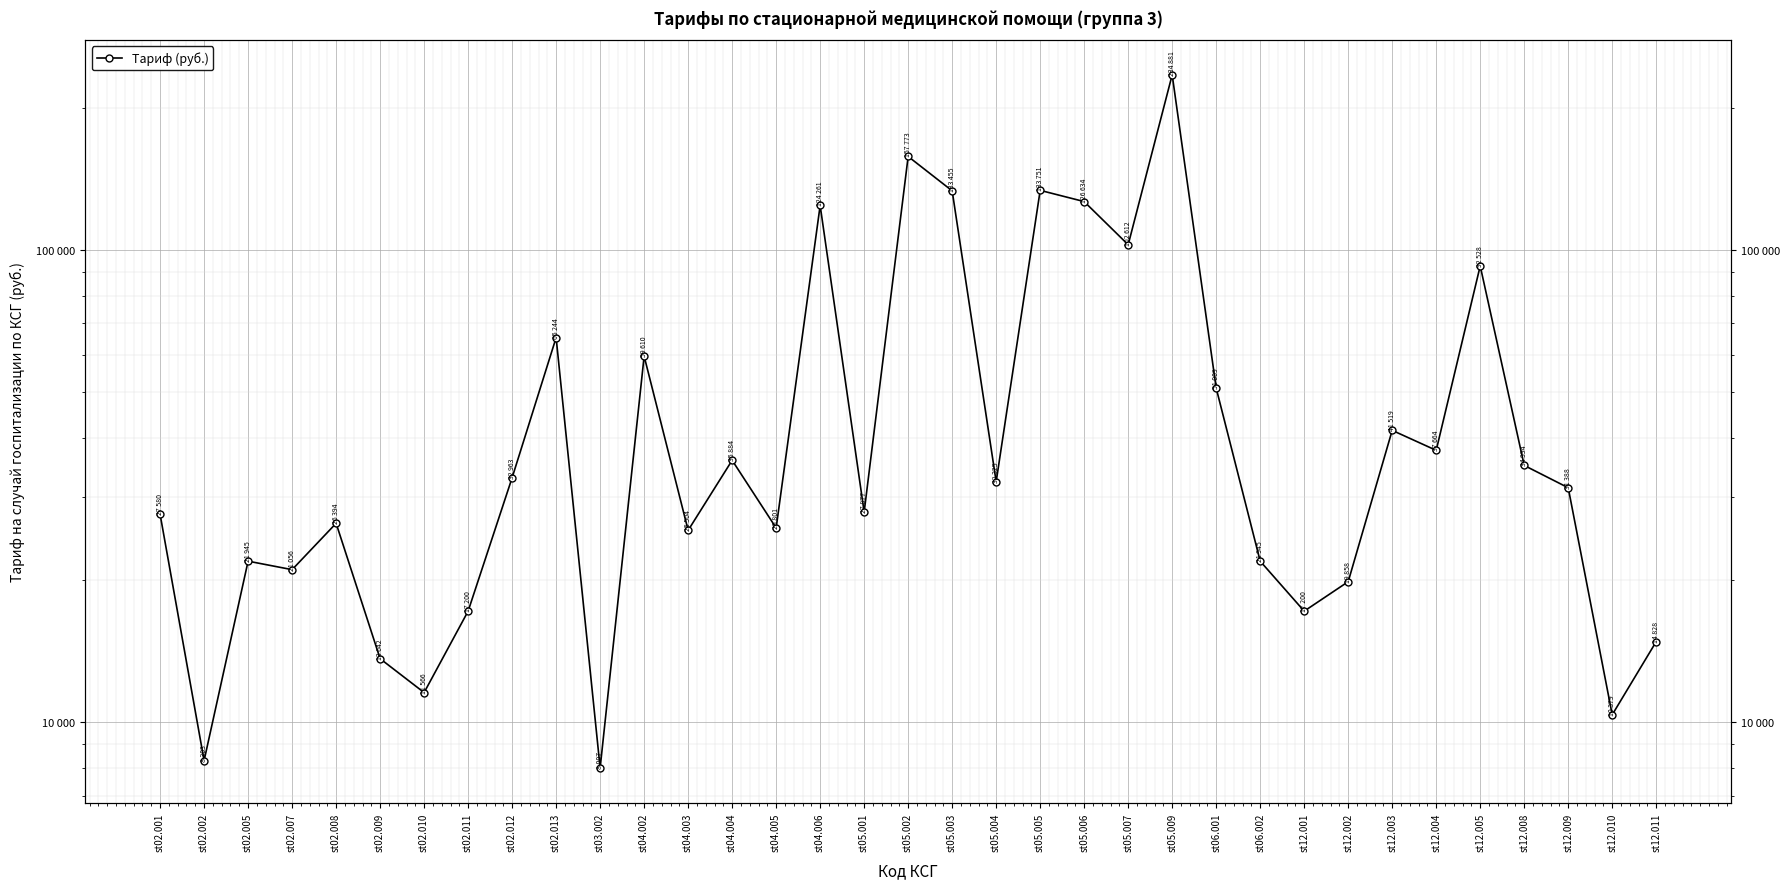

What is the greatest value displayed?

234881.2